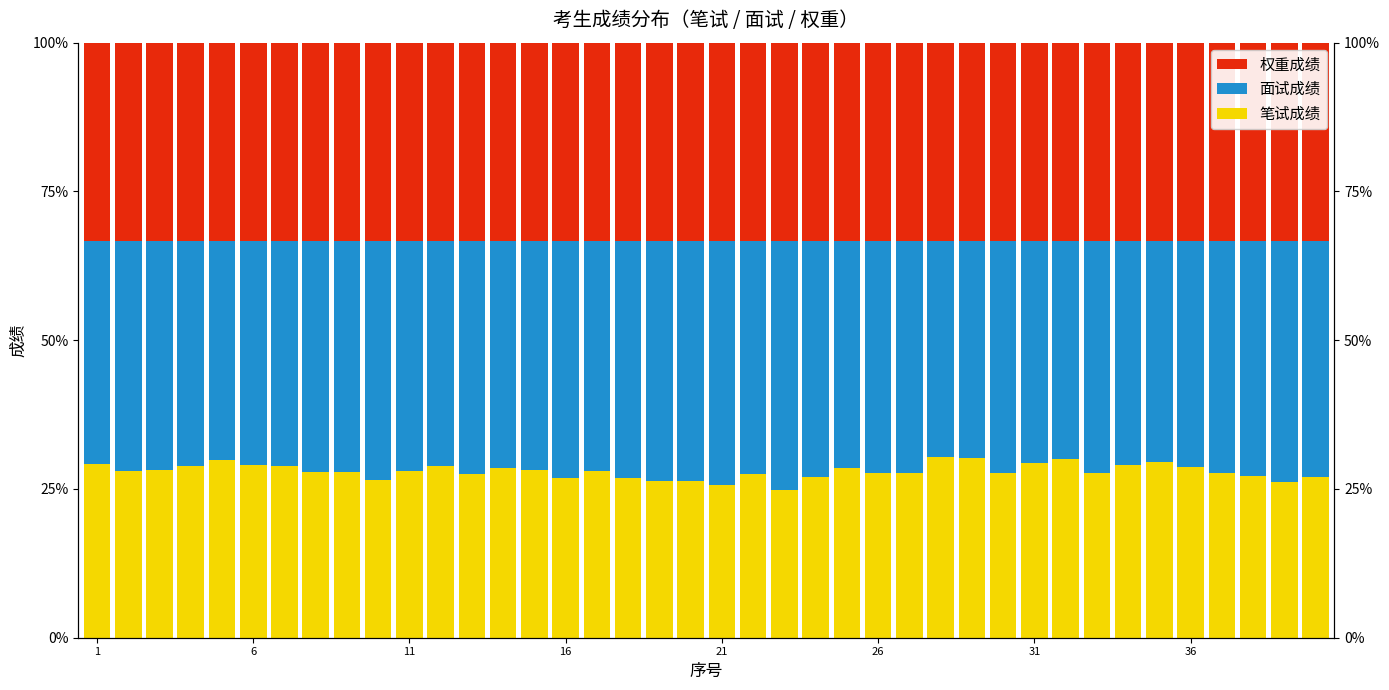

Reading left to right, extract all data points from this chart.

笔试成绩: 29.2	28.0	28.2	28.9	29.9	29.0	28.8	27.9	27.9	26.6	28.1	28.9	27.5	28.5	28.3	26.9	28.1	26.9	26.3	26.3	25.6	27.6	24.8	27.0	28.5	27.8	27.8	30.4	30.2	27.7	29.4	30.0	27.8	29.1	29.6	28.7	27.6	27.2	26.2	26.9
面试成绩: 37.4	38.7	38.5	37.8	36.8	37.7	37.8	38.8	38.7	40.1	38.6	37.8	39.1	38.2	38.4	39.8	38.6	39.8	40.4	40.3	41.0	39.1	41.9	39.7	38.2	38.9	38.9	36.3	36.5	38.9	37.3	36.7	38.9	37.6	37.1	37.9	39.0	39.5	40.4	39.7
权重成绩: 33.3	33.3	33.3	33.3	33.3	33.3	33.3	33.3	33.3	33.3	33.3	33.3	33.3	33.3	33.3	33.3	33.3	33.3	33.3	33.3	33.3	33.3	33.3	33.3	33.3	33.3	33.3	33.3	33.3	33.3	33.3	33.3	33.3	33.3	33.3	33.3	33.3	33.3	33.3	33.3